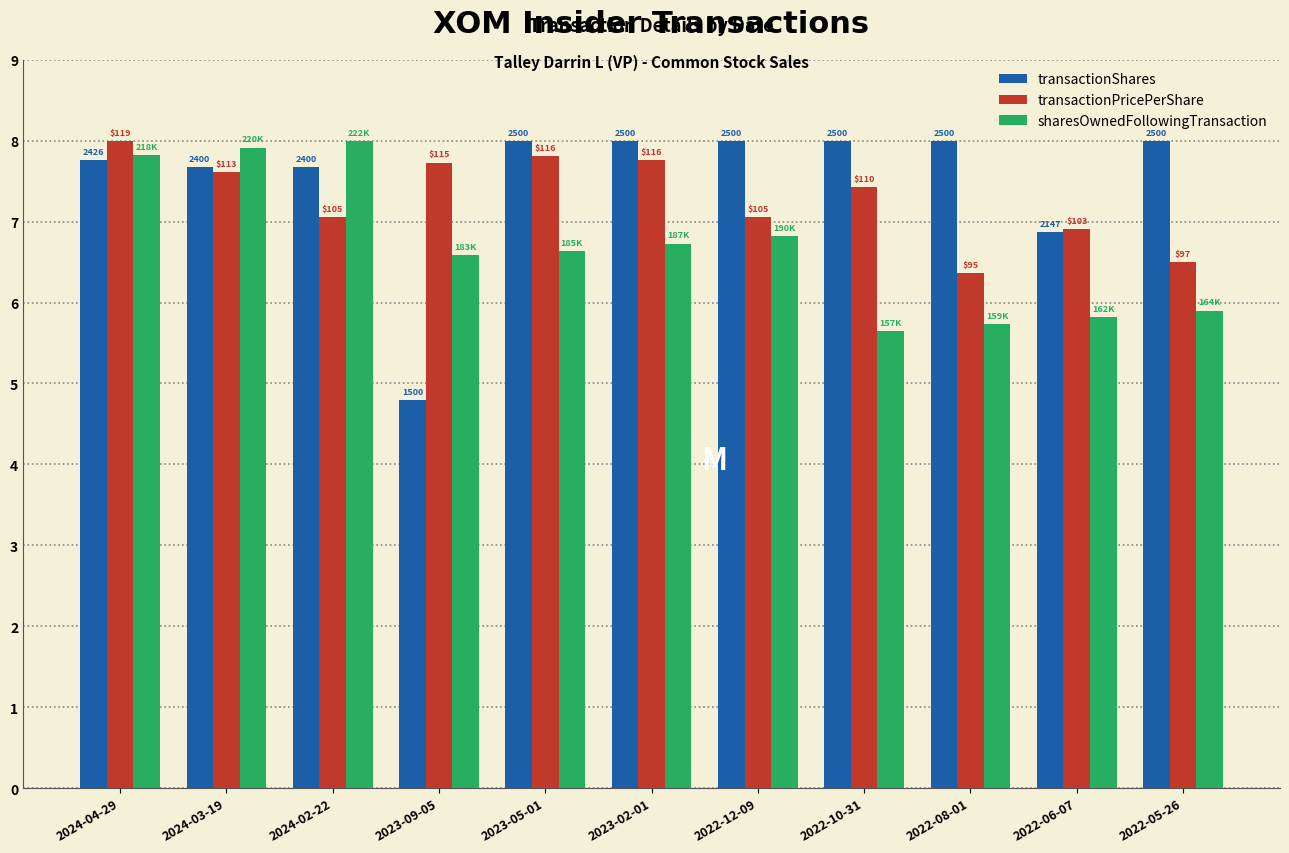

What are all the series names shown in the legend?

transactionShares, transactionPricePerShare, sharesOwnedFollowingTransaction